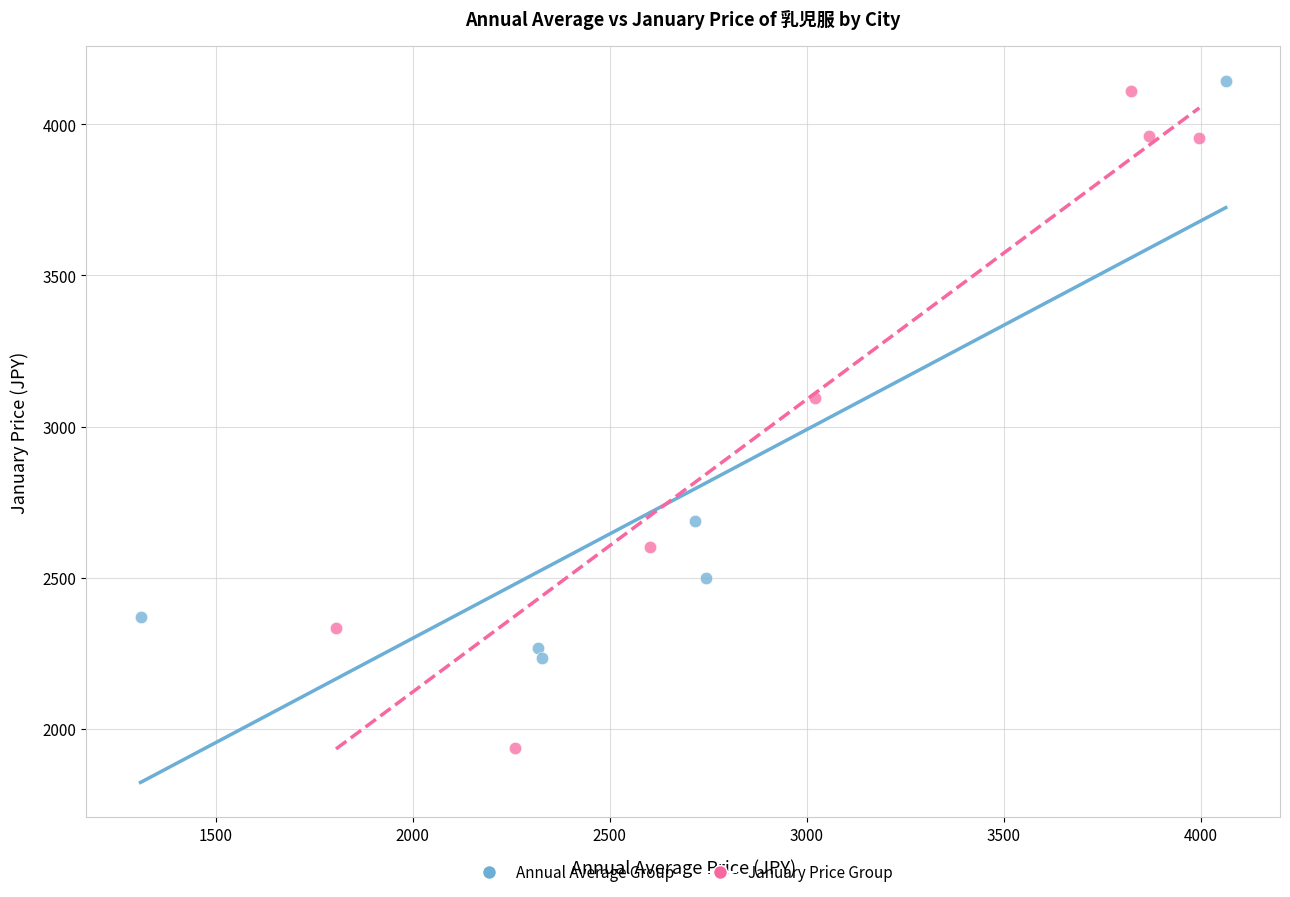

Which series has the widest spread of Y values?

January Price Group